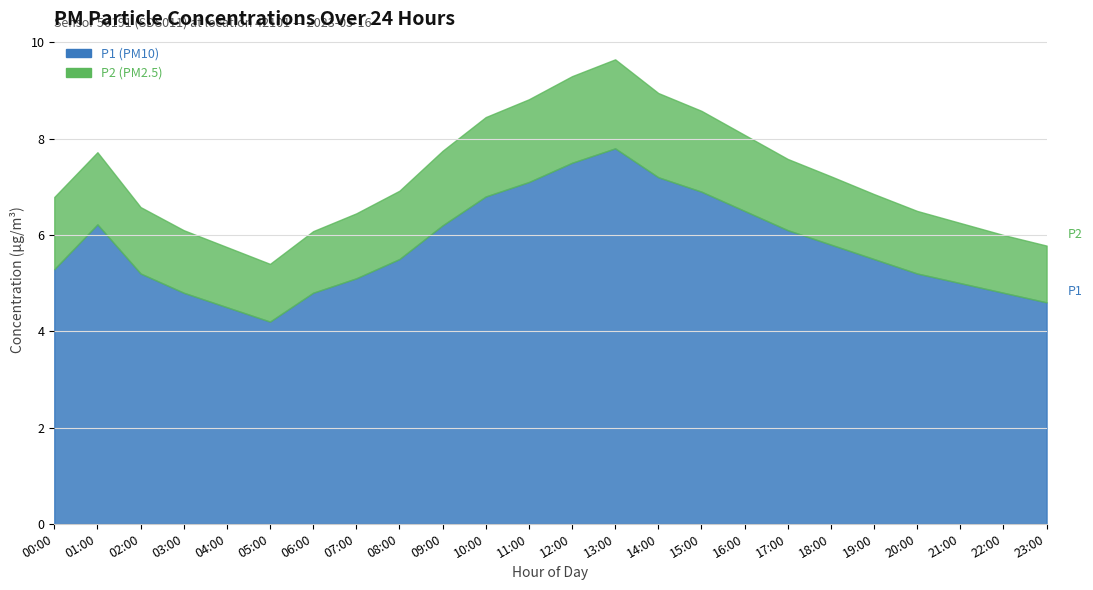

Which series has the largest range (max minus min)?

P1